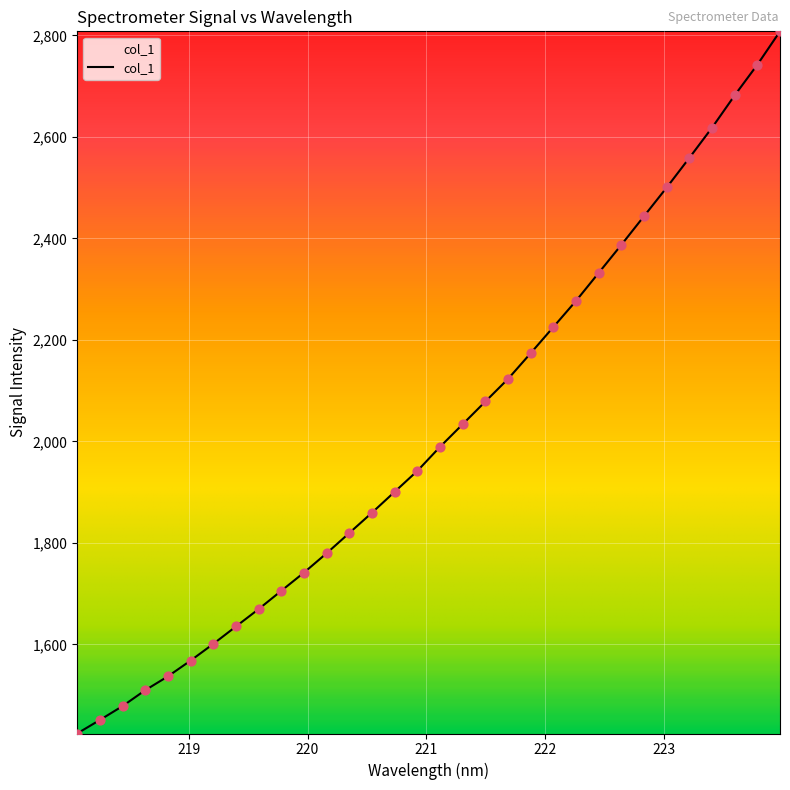

What is the difference between the maximum and minimum values?

1383.6